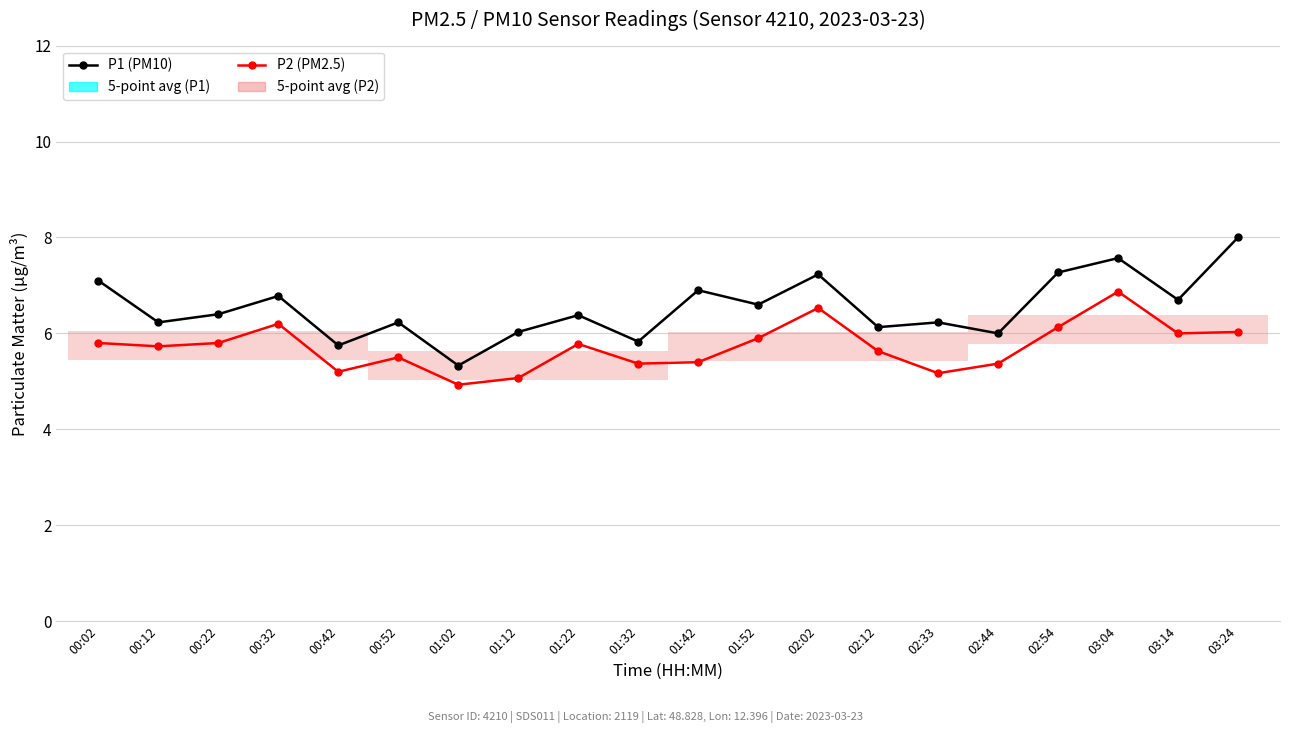

Rank the series by their maximum value, from highest to lowest.

P1 (PM10), P2 (PM2.5)